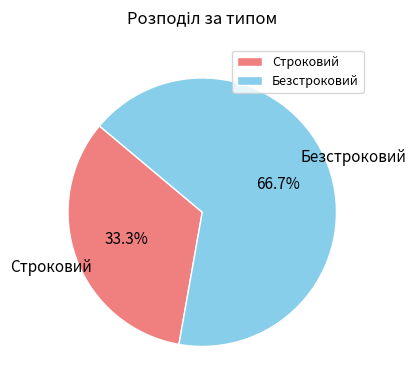

How many segments does this pie chart have?

2